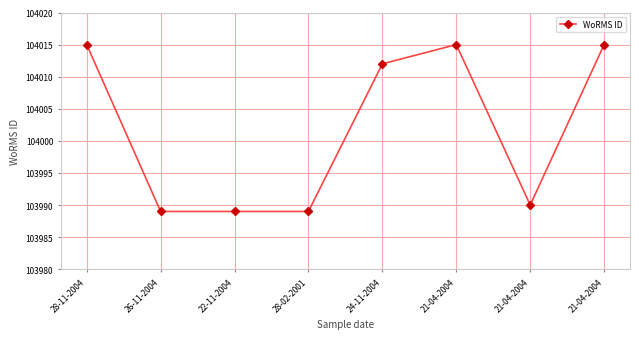

What is the value of the 2nd point from the left?

103989